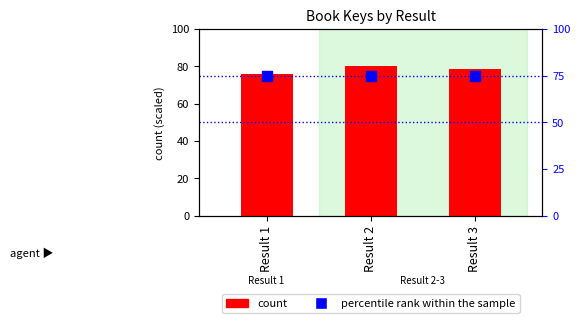

At how many categories does at least one series exceed 78?

2